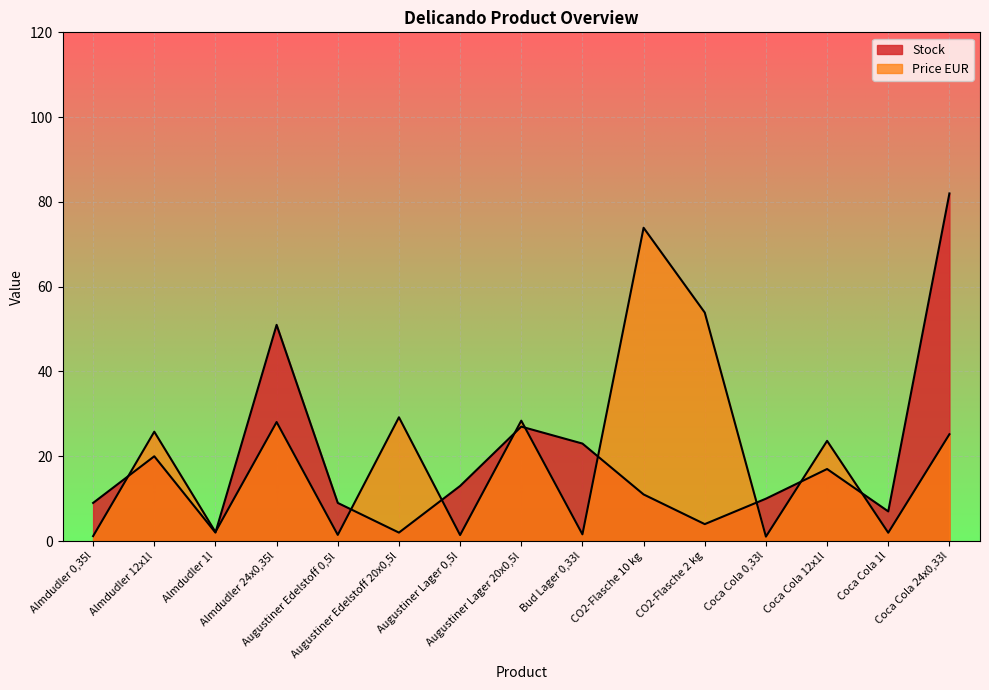

In Price EUR, how many points are lower than both neighbors (excluding endpoints)?

6